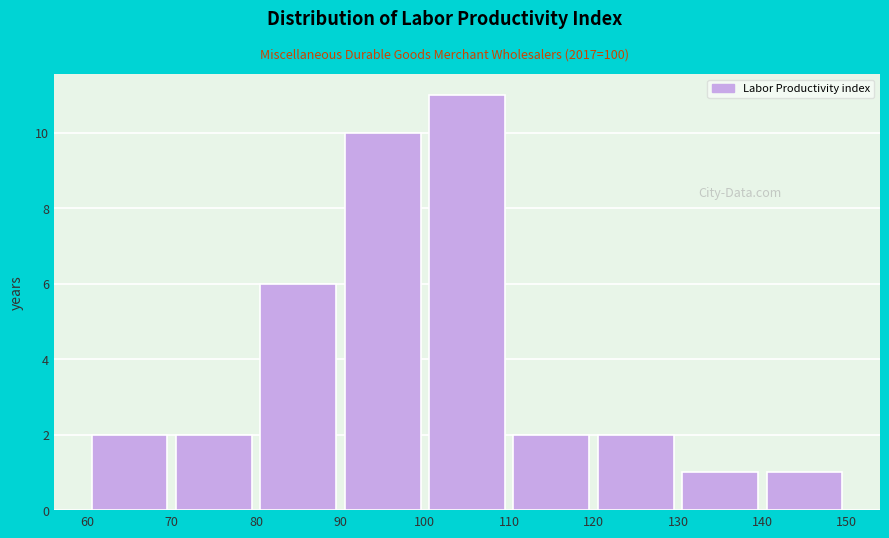

How tall is the bar that spans 100 to 110 on the x-axis? The values are not printed on the chart, so give them approximately, as read against the axis.

11